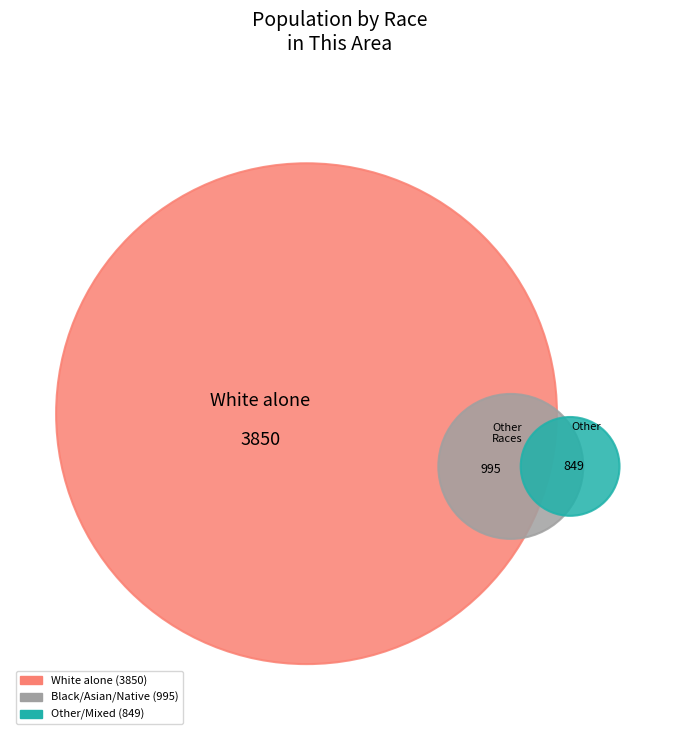

What percentage is the White alone slice, to the nearest percent?

68%